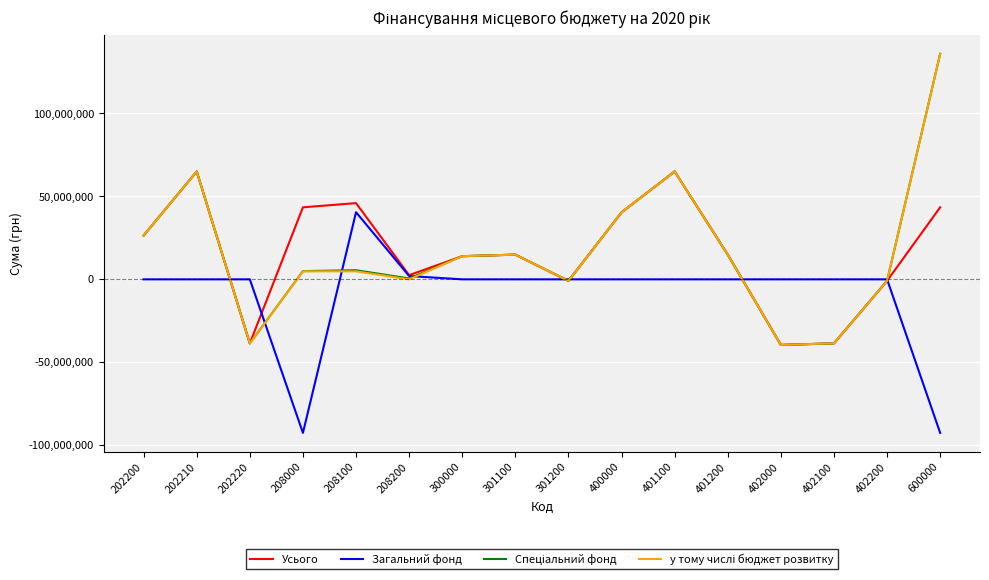

What is the minimum value shown in the chart?

-92538522